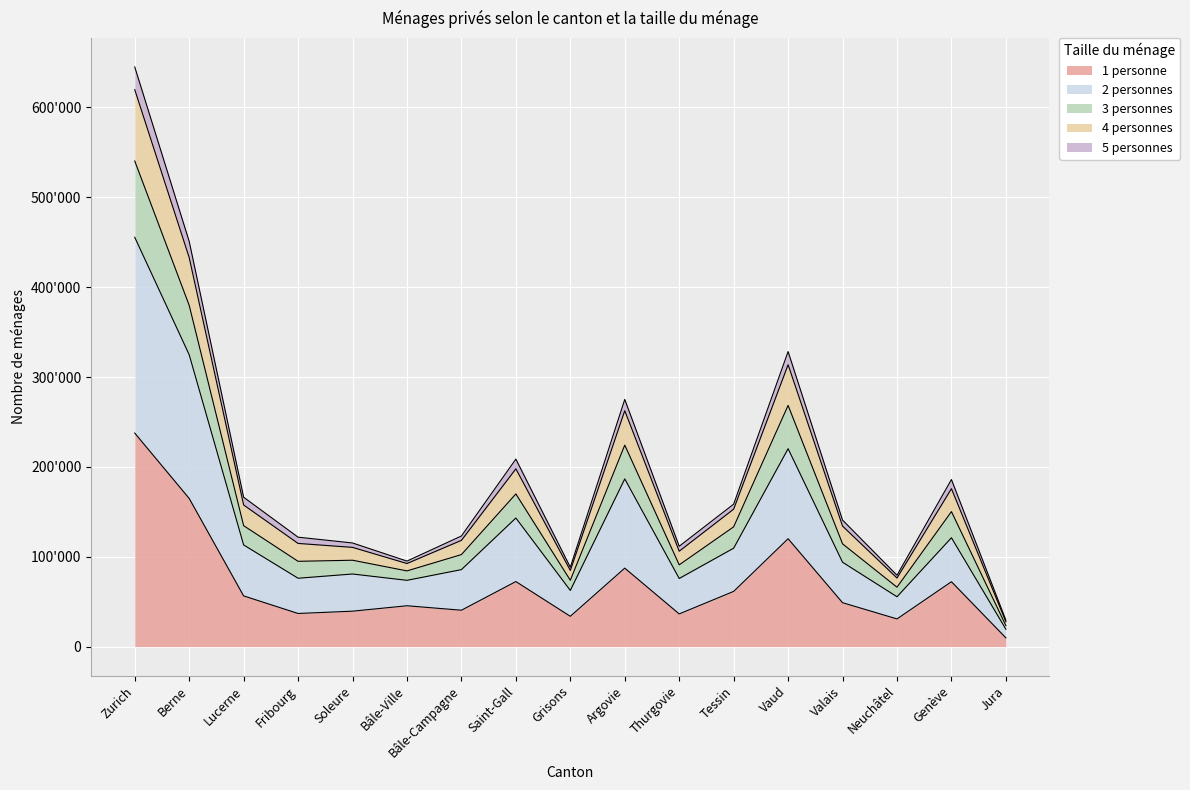

List the labels in order of 3 personnes value, smallest first.

Jura, Neuchâtel, Grisons, Bâle-Ville, Thurgovie, Soleure, Fribourg, Bâle-Campagne, Valais, Tessin, Lucerne, Genève, Saint-Gall, Argovie, Vaud, Berne, Zurich